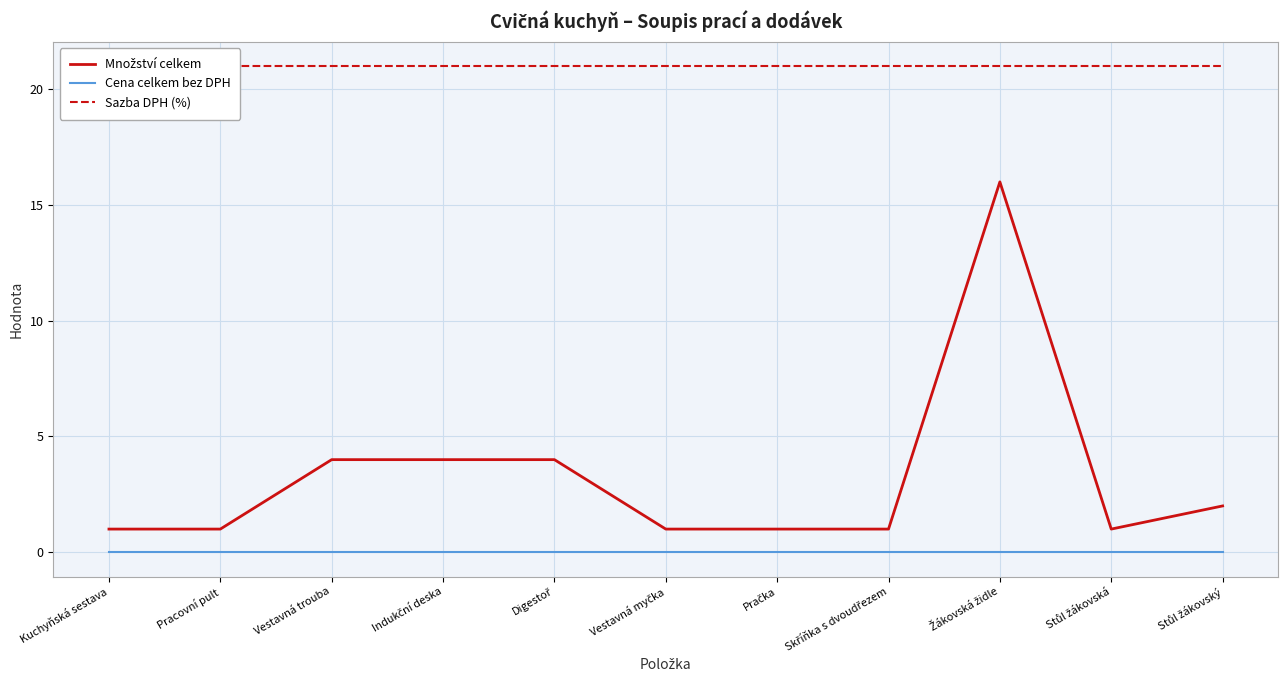

Reading left to right, transcribe all the data shown in this chart.

Množství celkem: 1	1	4	4	4	1	1	1	16	1	2
Cena celkem bez DPH: 0	0	0	0	0	0	0	0	0	0	0
Sazba DPH (%): 21	21	21	21	21	21	21	21	21	21	21